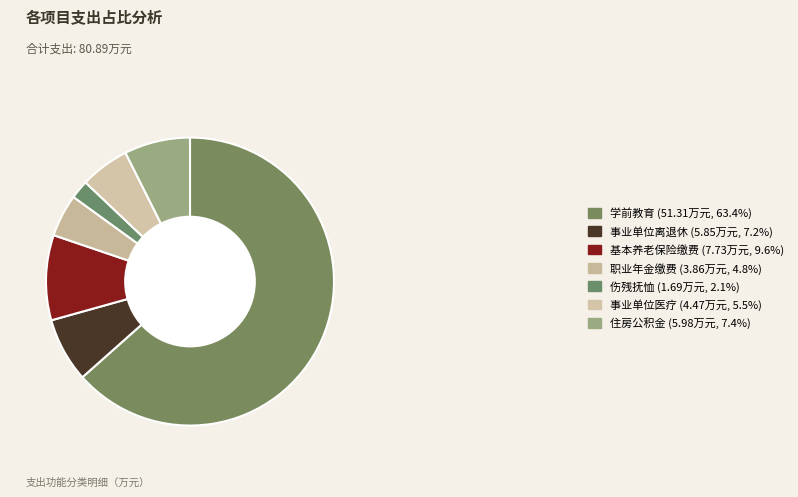

What is the largest slice in the pie chart?

学前教育